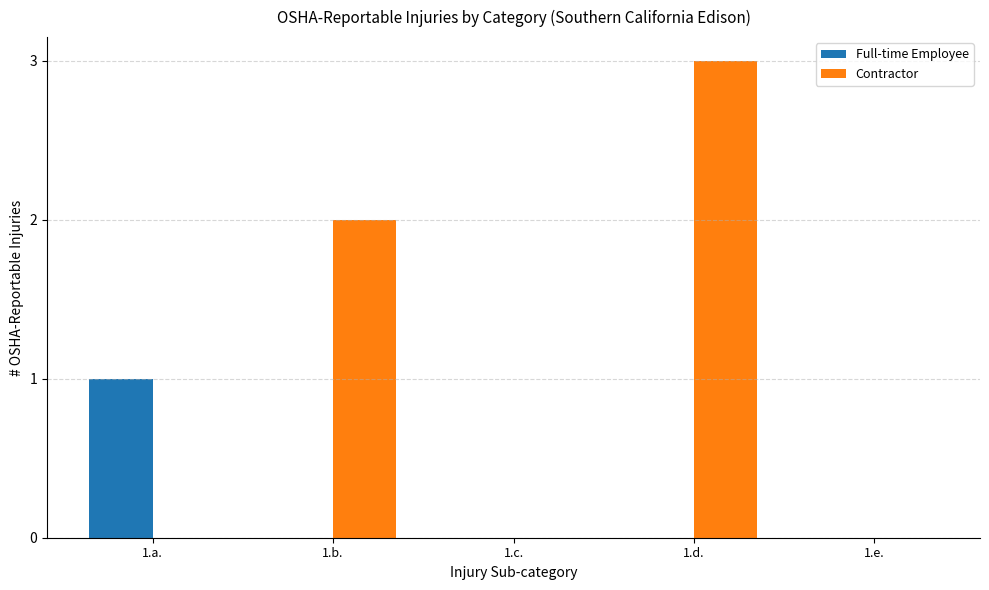

The Full-time Employee series shows -1 at 1.d.. True or false?

False